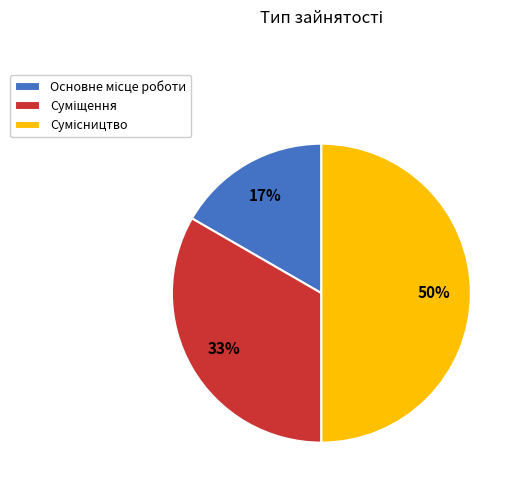

To the nearest percent, what is the difference between the largest and smallest slice percentages?

33%